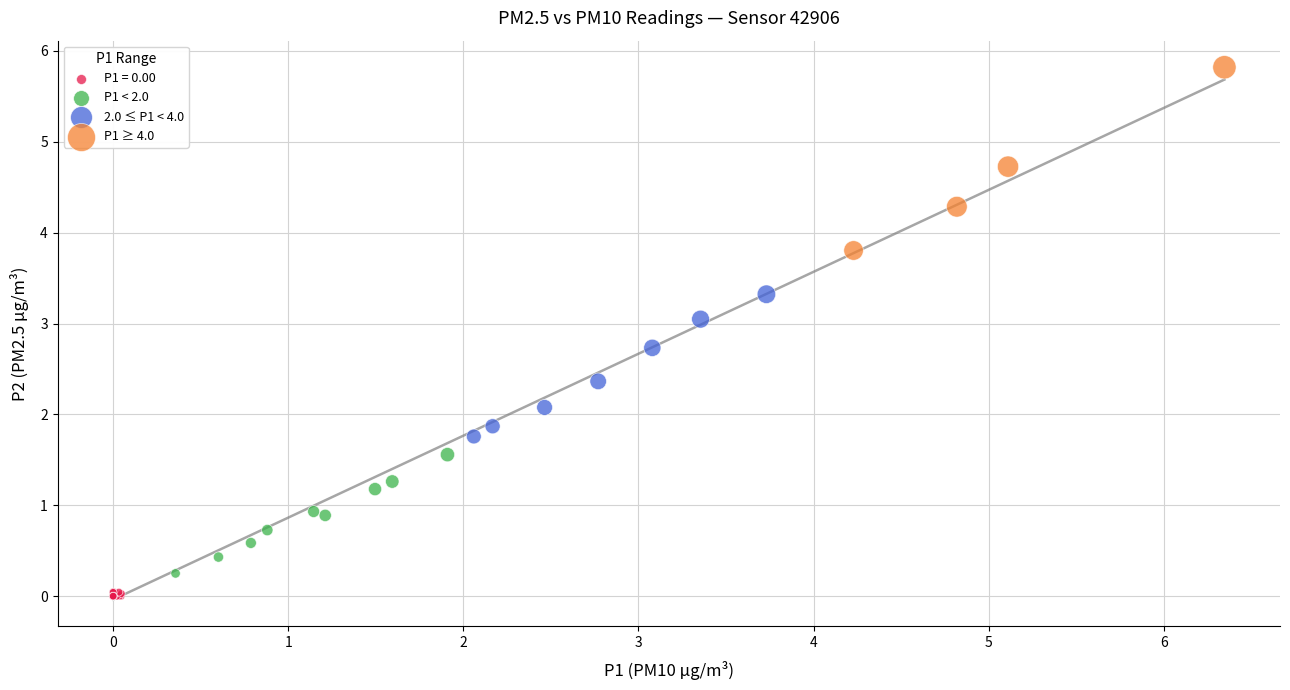

Which series reaches the maximum Y coordinate?

P1 ≥ 4.0